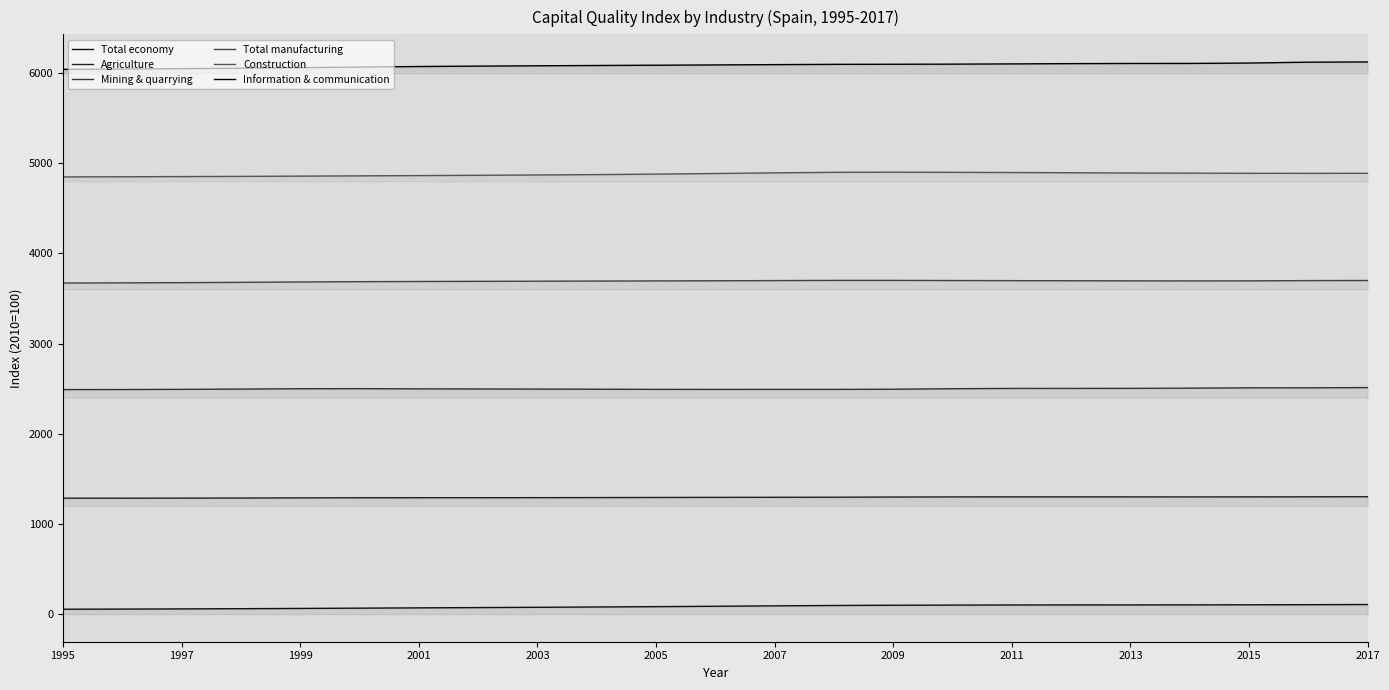

What is the sum of the Mining & quarrying values at 1995 and 2009?

4984.8